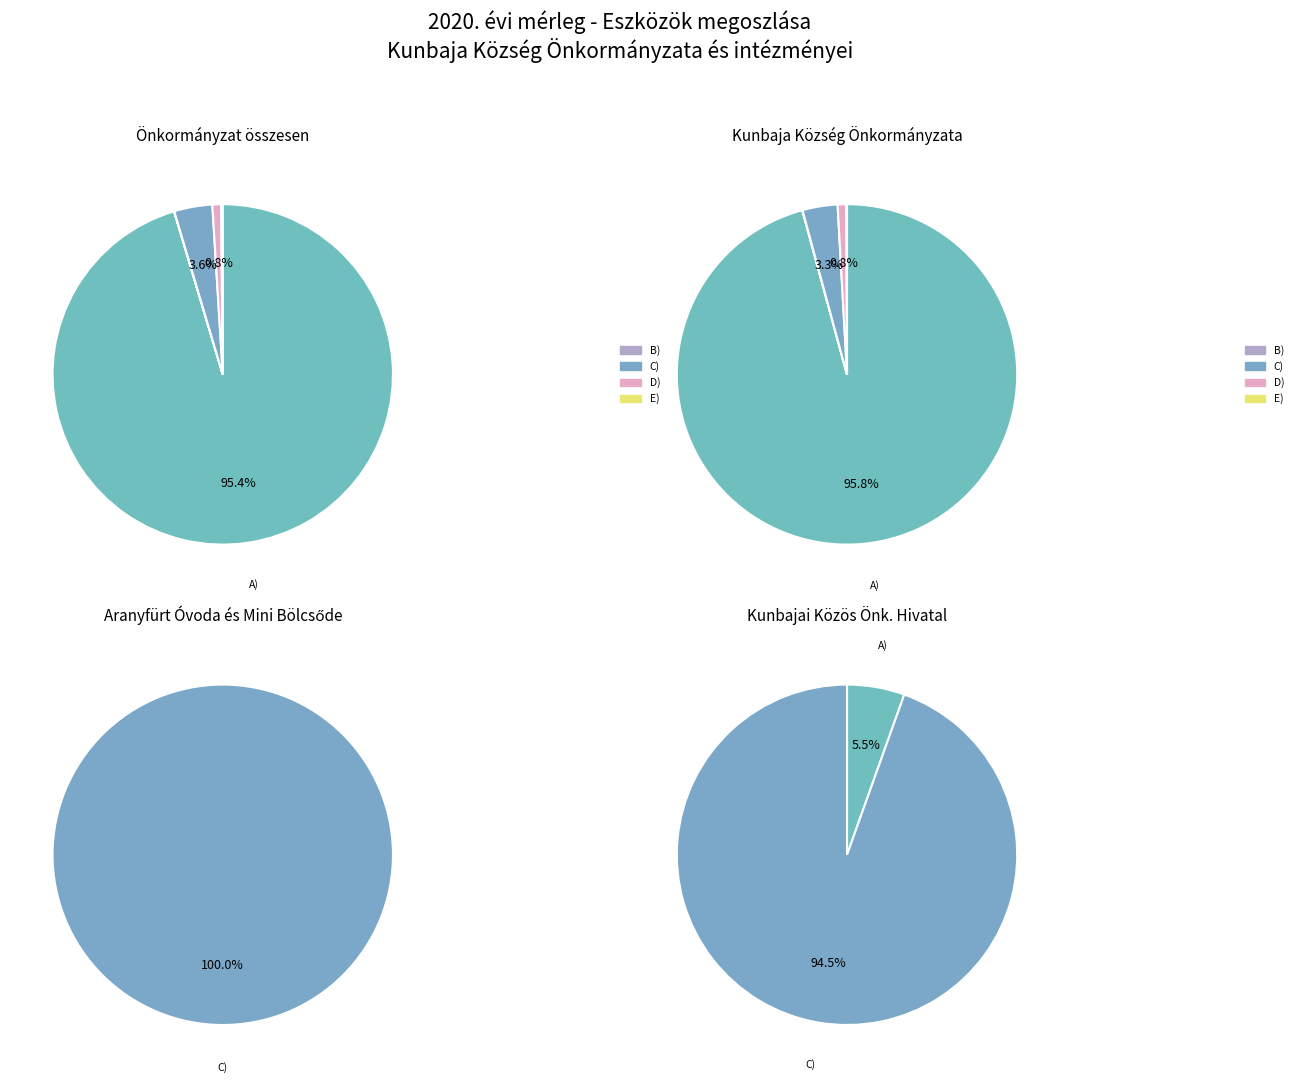

True or false: C) Pénzeszközök accounts for 11% of the total.

False